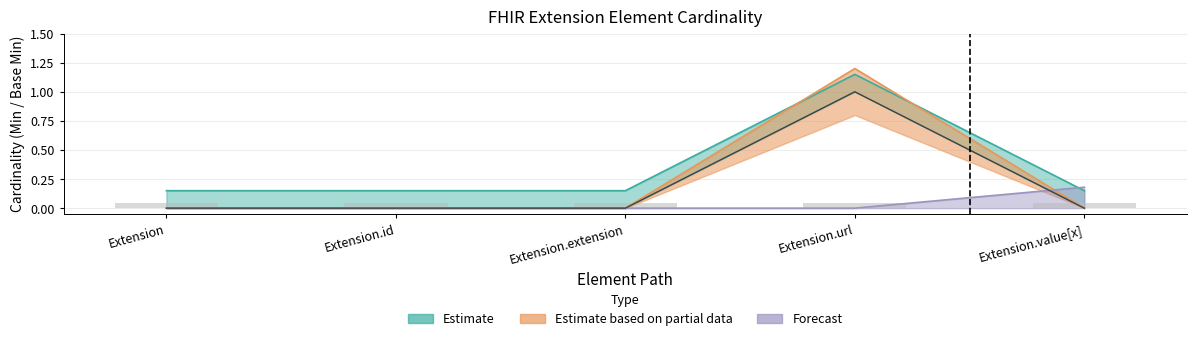

What is the difference between the Base Min values at Extension.extension and Extension.url?

1.0